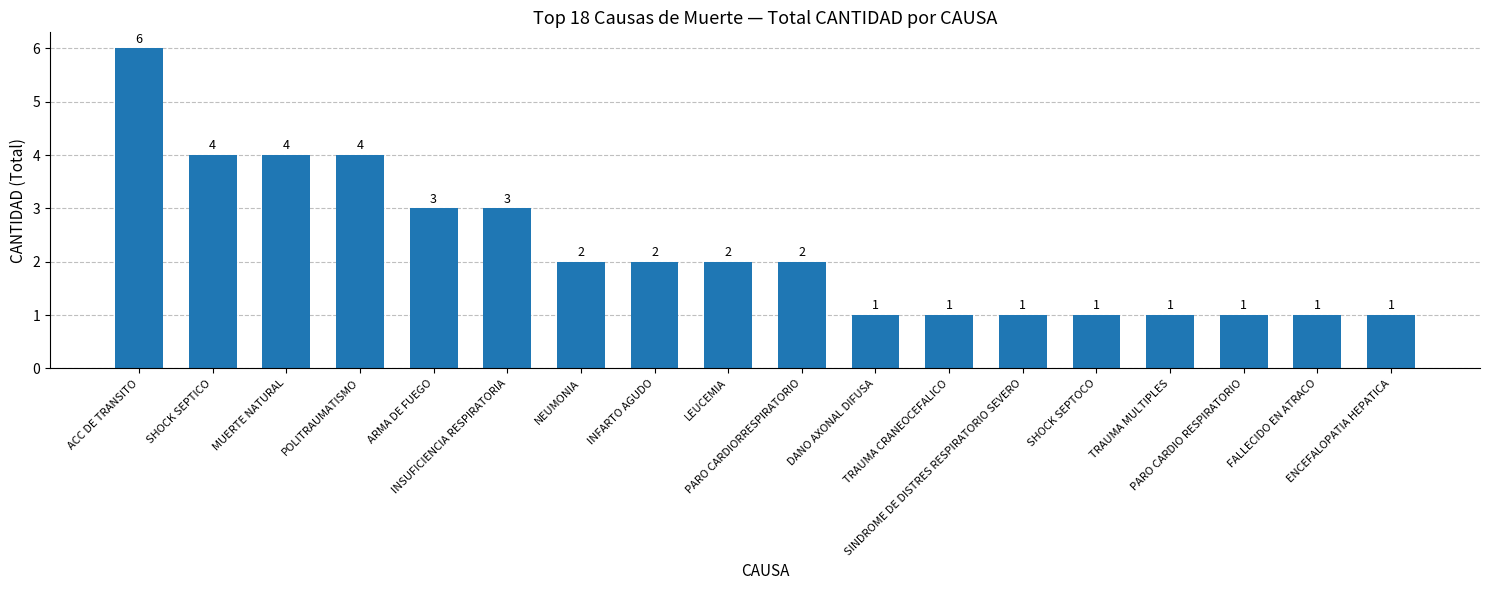

Count the values in the range 1 to 3.

14